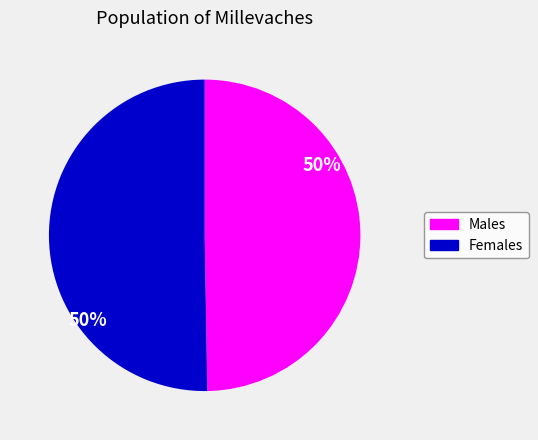

How many segments does this pie chart have?

2